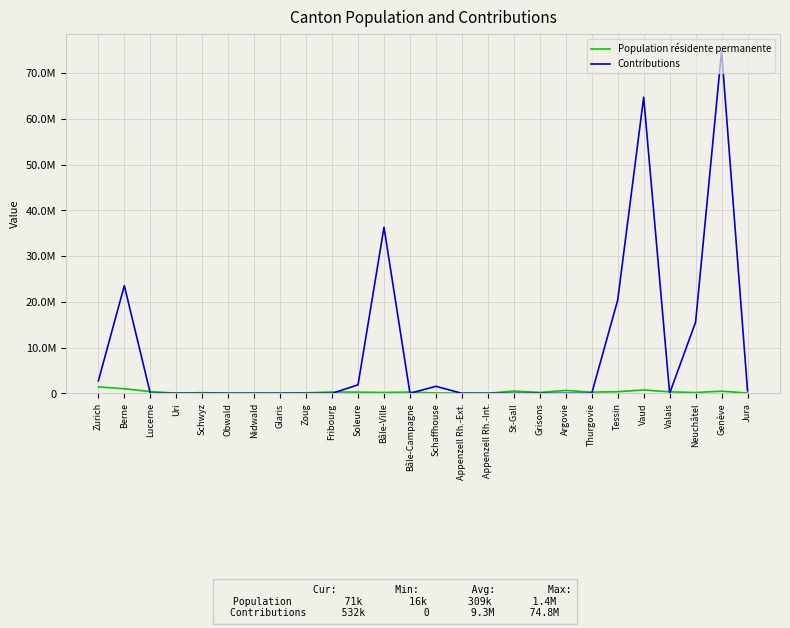

Which series has the largest range (max minus min)?

Contributions